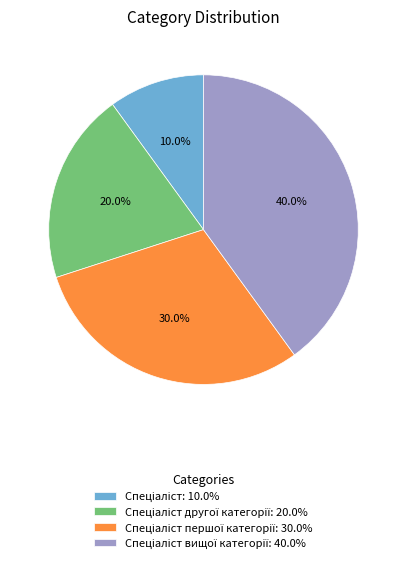

Does any single category account for the majority?

No